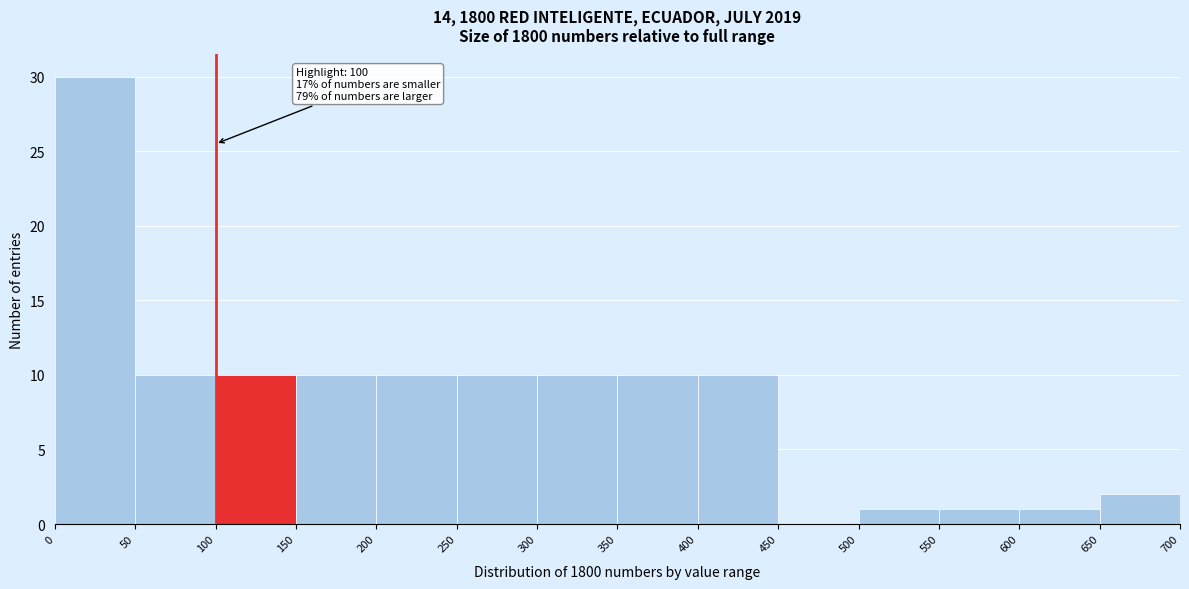

Over which range of the x-axis is the bar tallest?

0 to 50